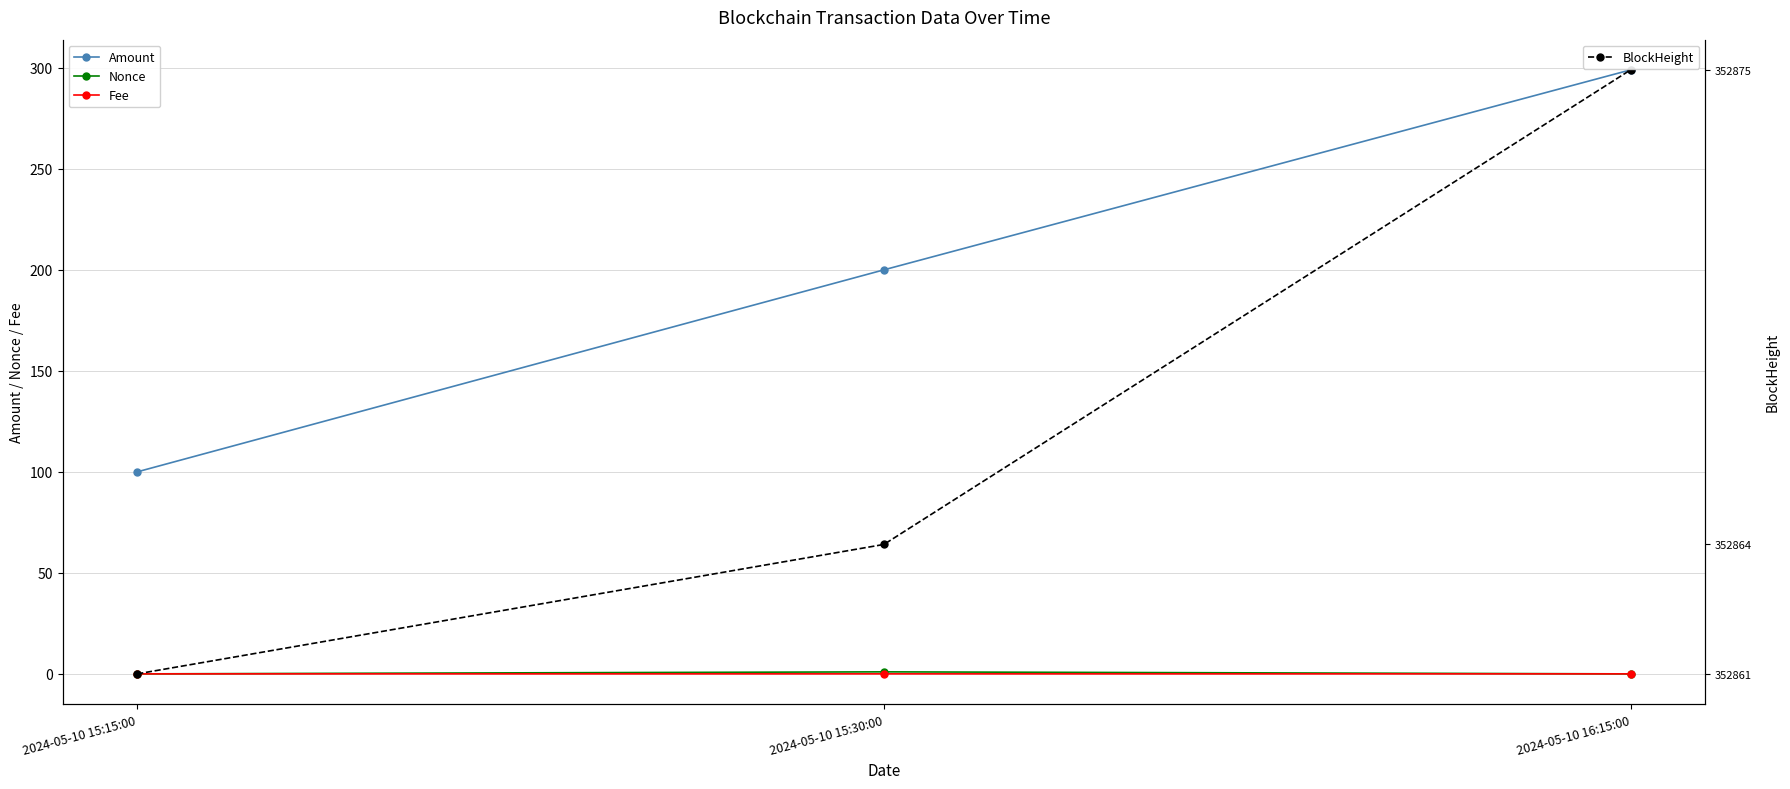

List the series in order of their peak value, lowest first.

Fee, Nonce, Amount, BlockHeight